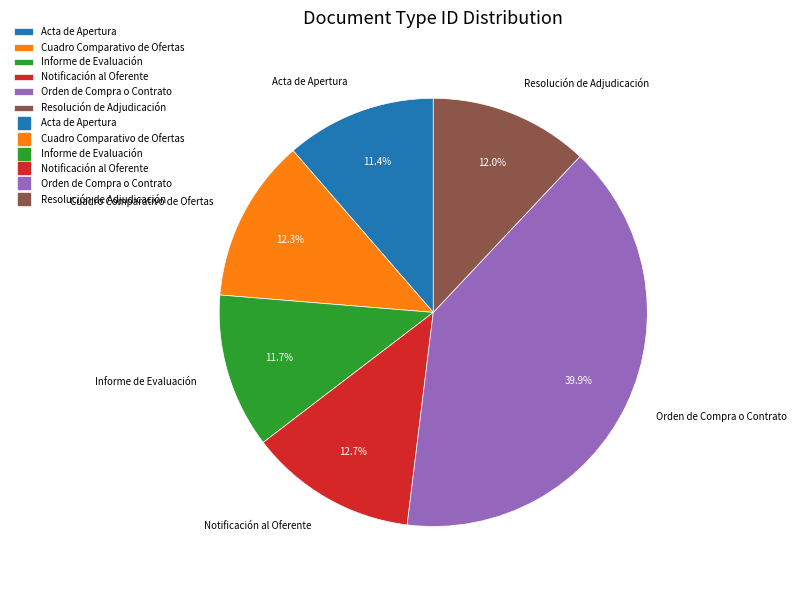

Combined, do Acta de Apertura and Notificación al Oferente account for over 50%?

No